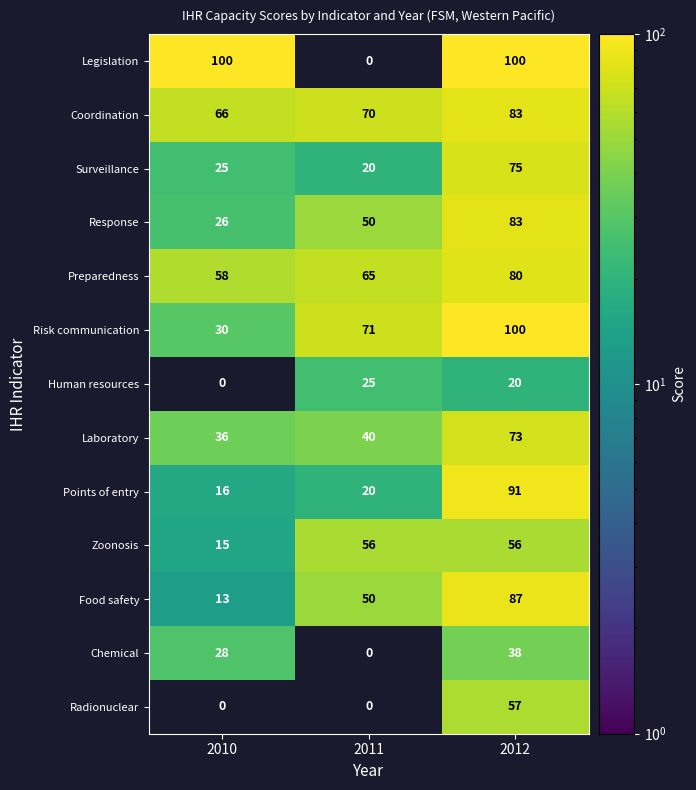

What is the difference between the maximum and second lowest values in the Risk communication series?

29